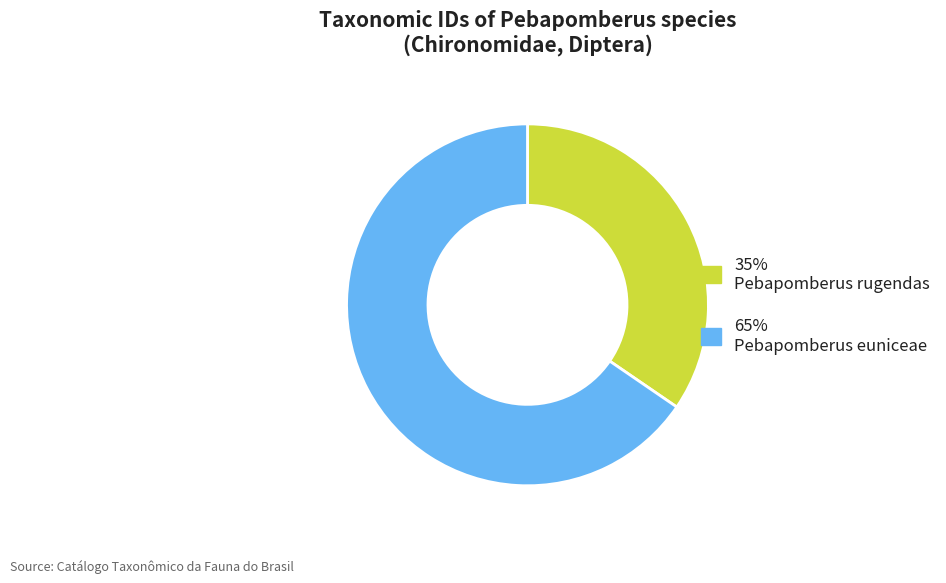

Combined, do 65% Pebapomberus euniceae and 35% Pebapomberus rugendas account for over 50%?

Yes